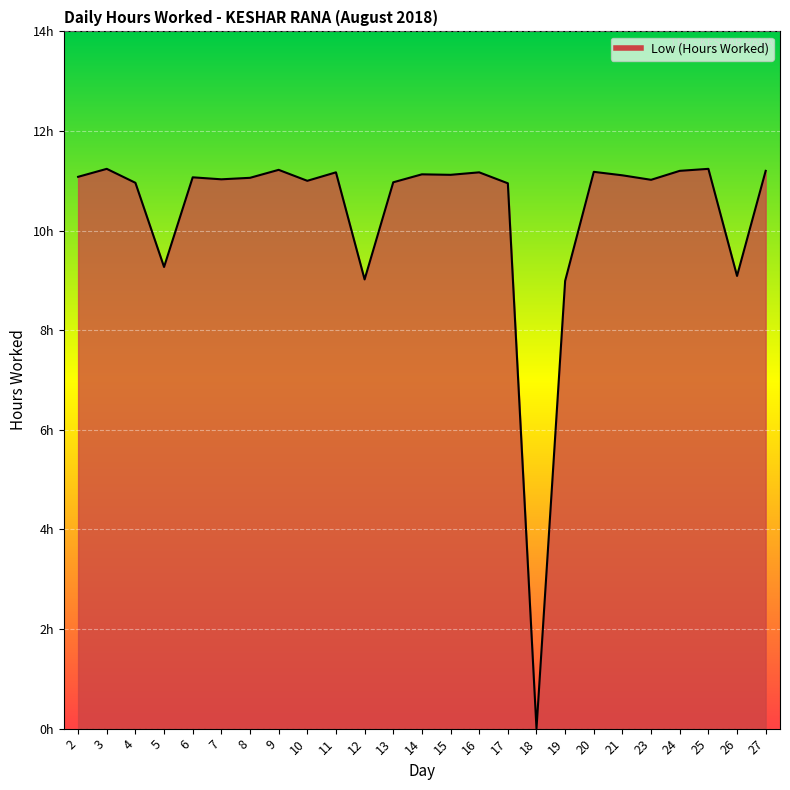

Which category has the highest value across all series?

3